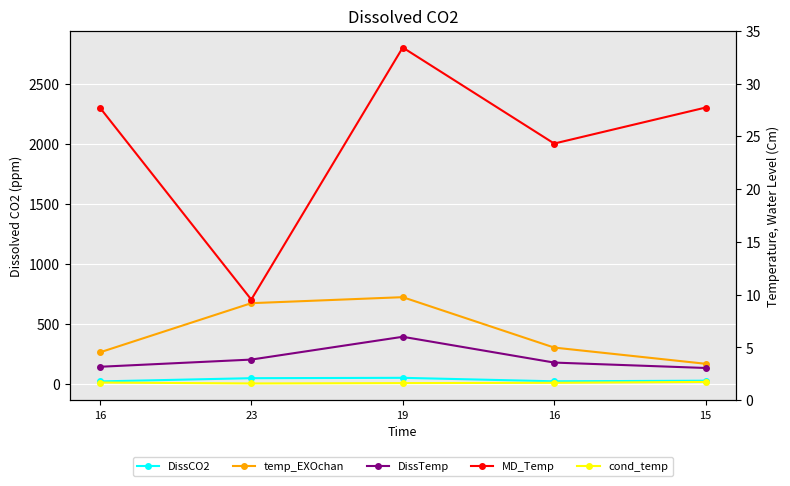

True or false: P¿ has more than 0 interior local peaks.

True